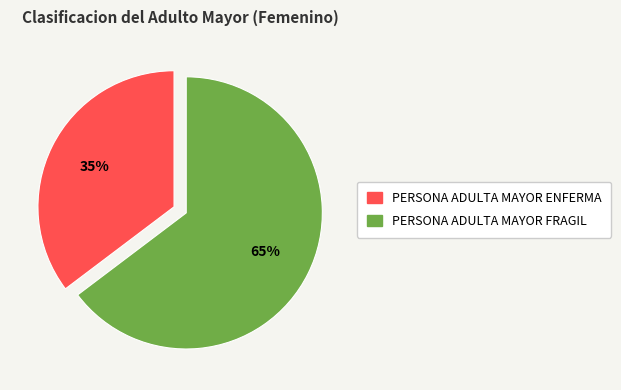

Count the number of slices in the pie.

2